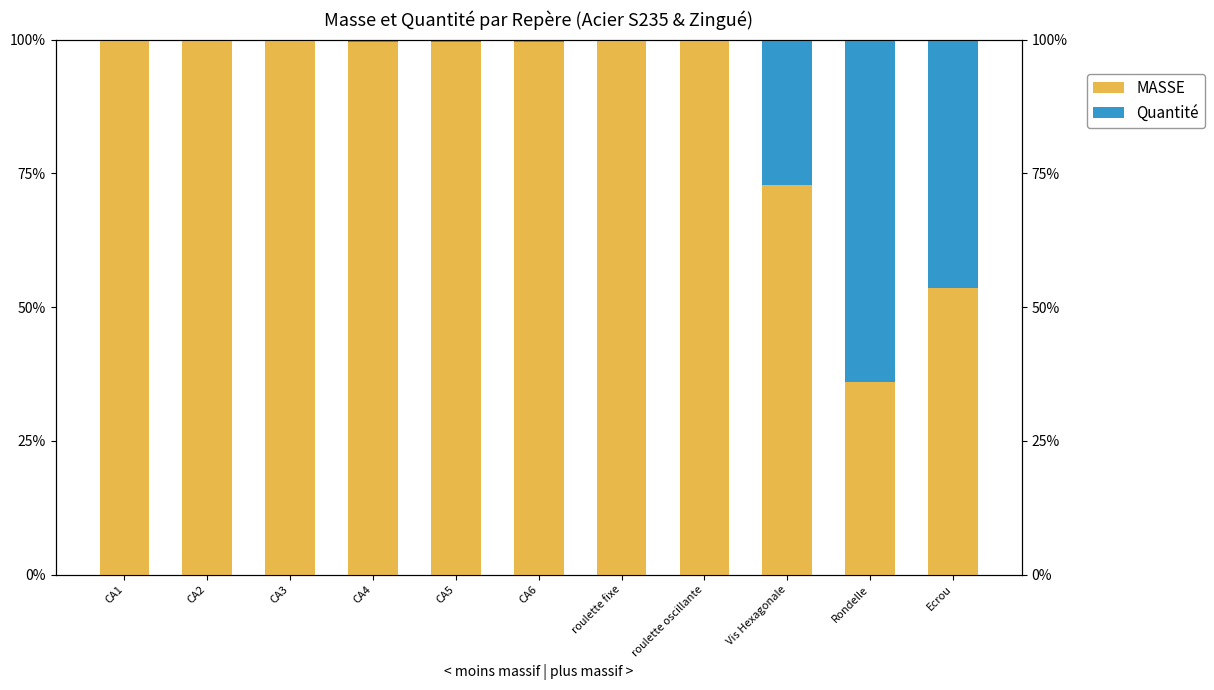

The Quantité series shows 63.9 at Rondelle. True or false?

True